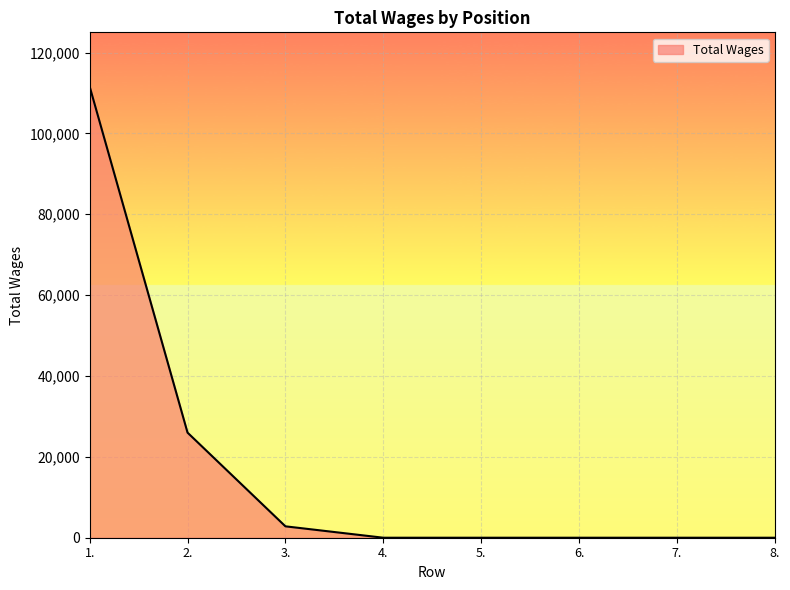

What is the maximum value shown in the chart?

111600